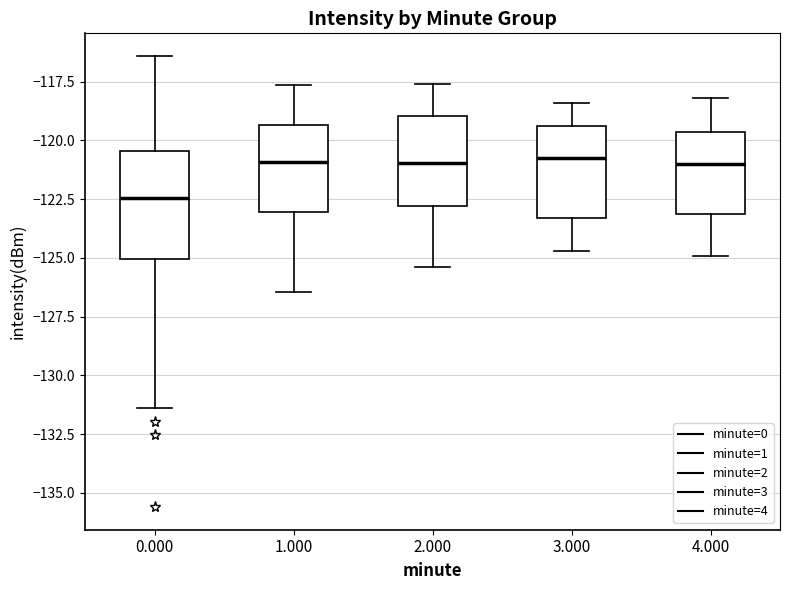

Which box has the lowest median line?

0.000